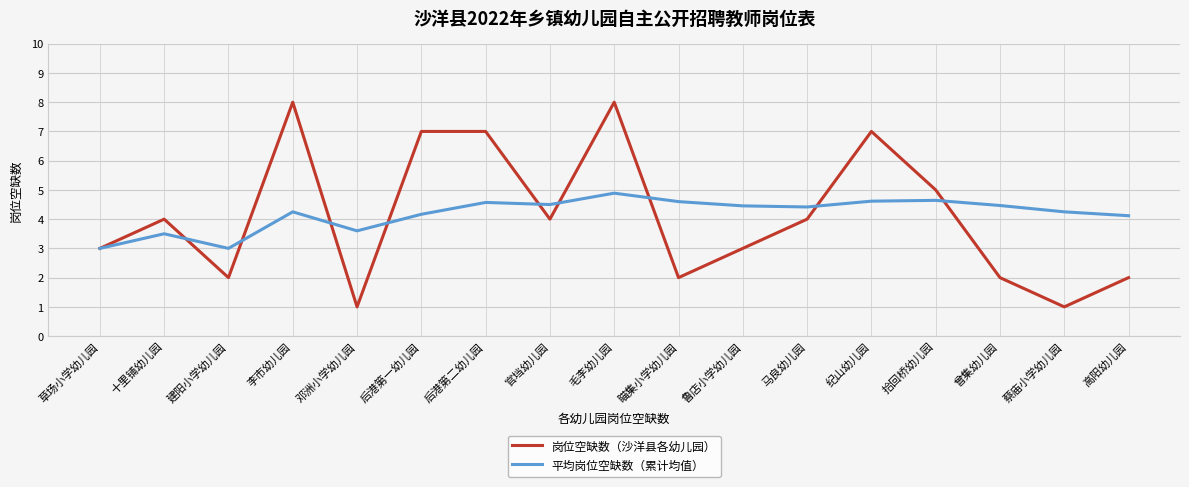

What is the approximate value of 岗位空缺数（沙洋县各幼儿园） at 蔡庙小学幼儿园?

1.0